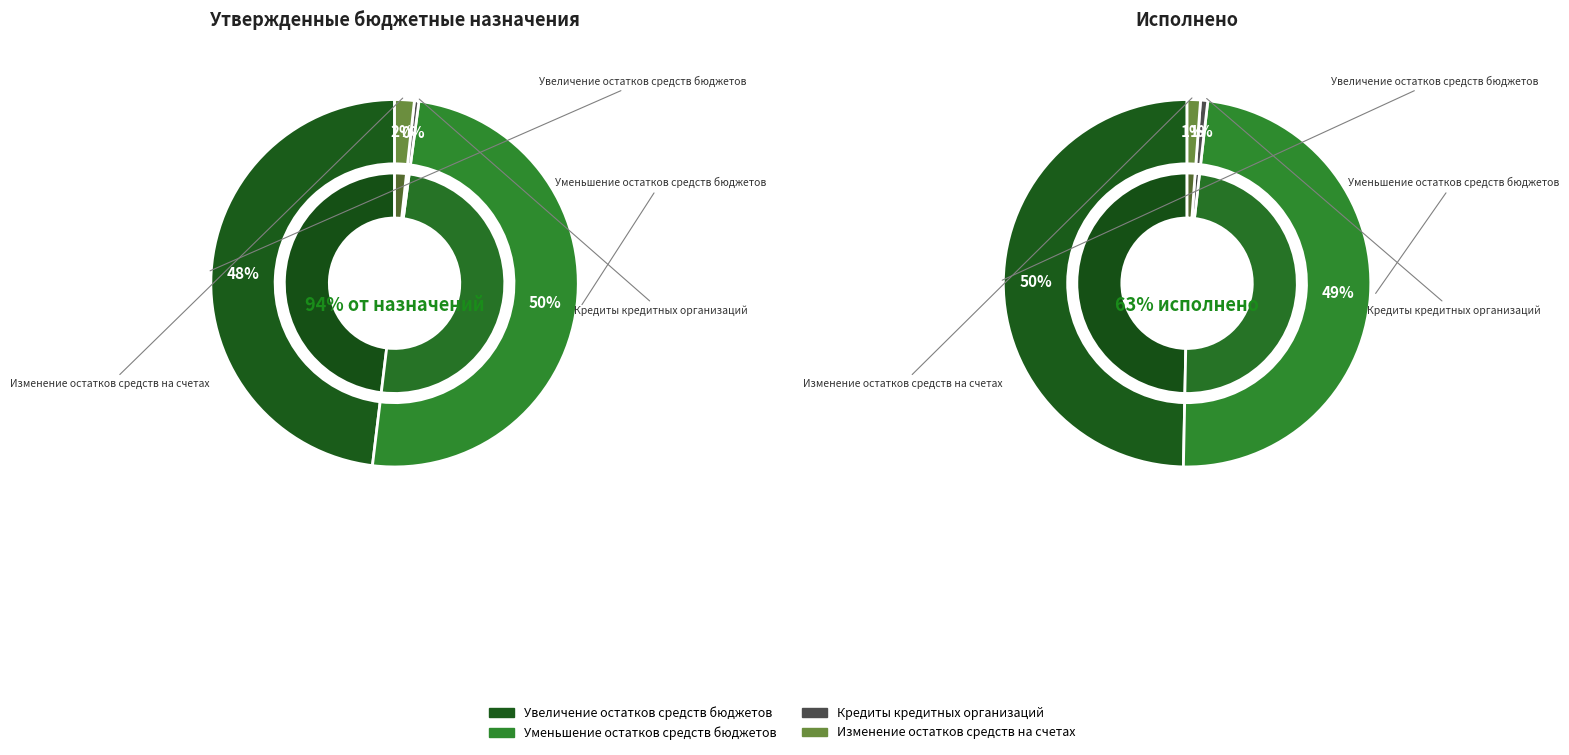

To the nearest percent, what is the combined percentage of Кредиты кредитных организаций and Изменение остатков средств на счетах?

2%